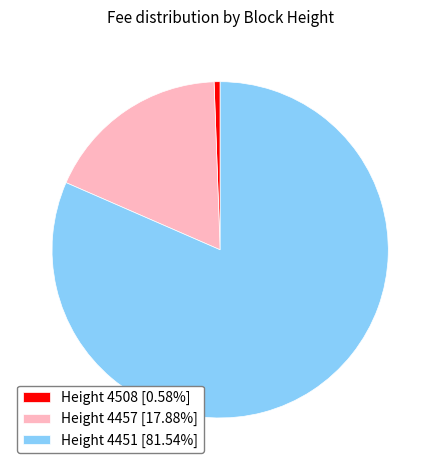

Combined, do Height 4451 [81.54%] and Height 4508 [0.58%] account for over 50%?

Yes